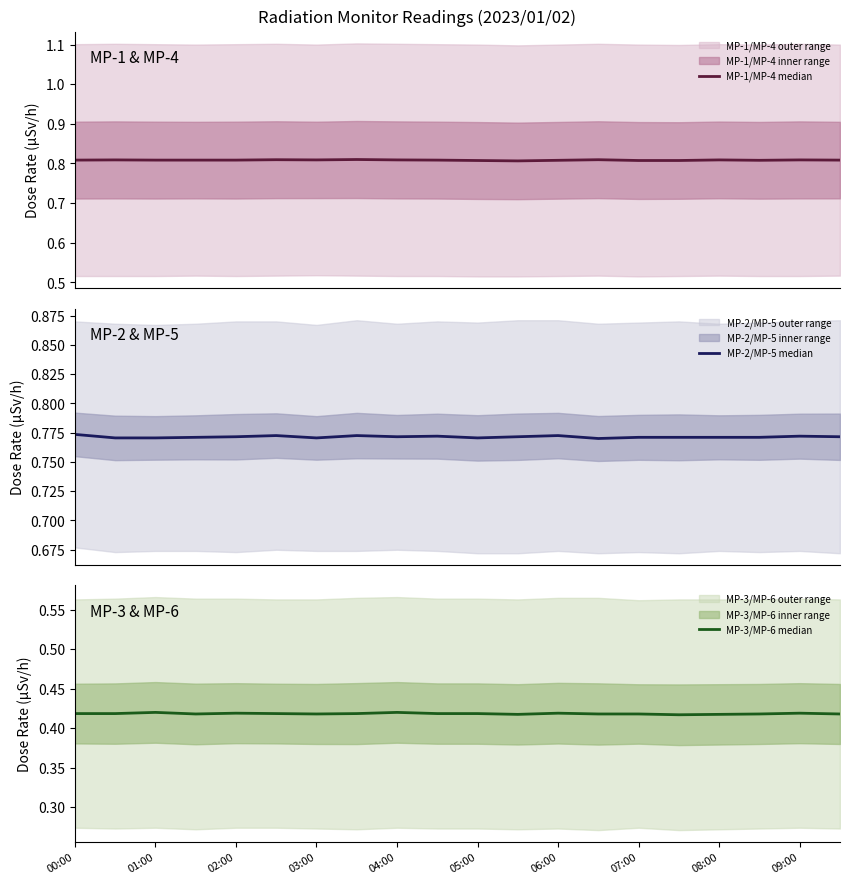

What is the minimum value shown in the chart?

0.4